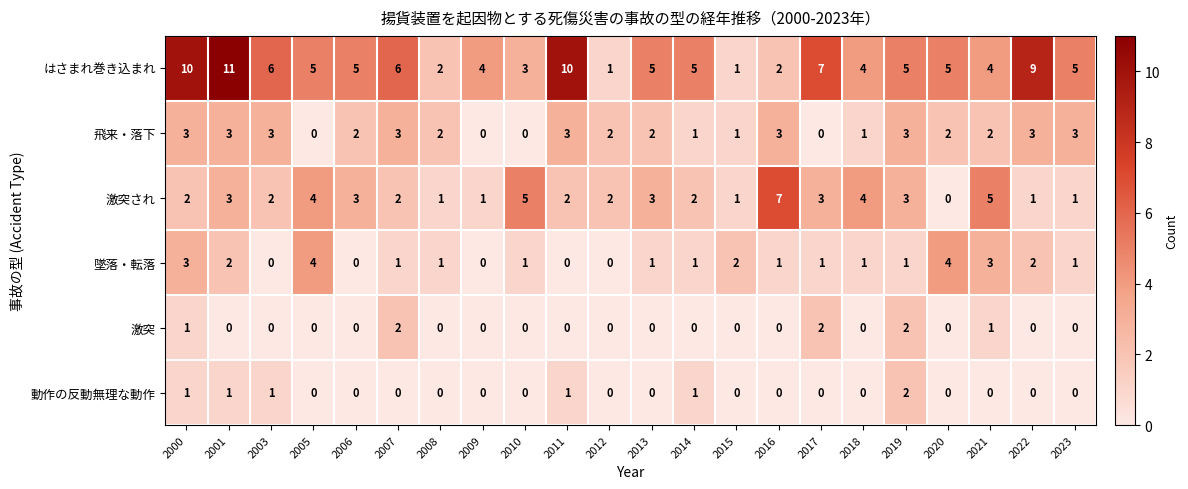

The value of 動作の反動無理な動作 at 2020 is -1. True or false?

False